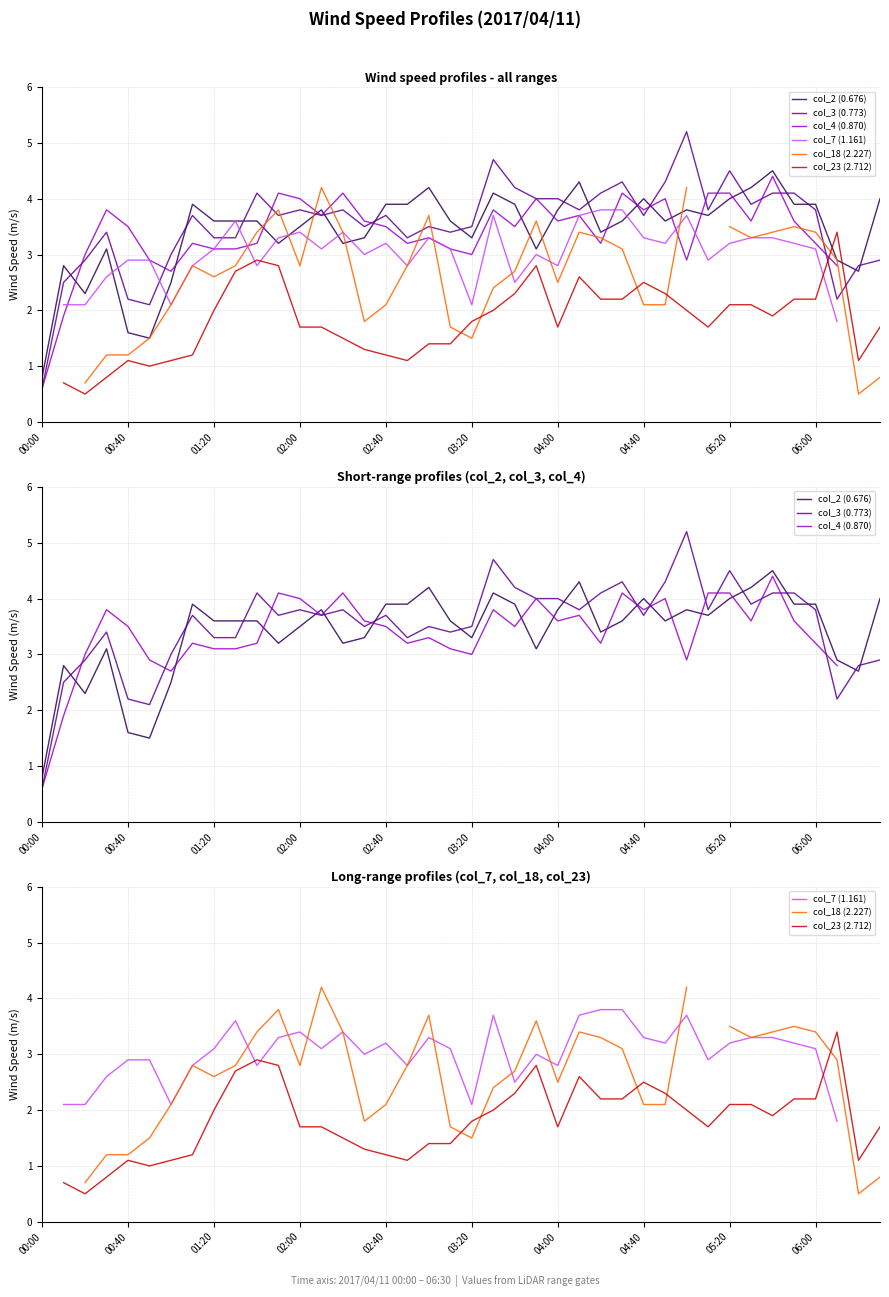

Is this an area chart (filled region under the line)?

No